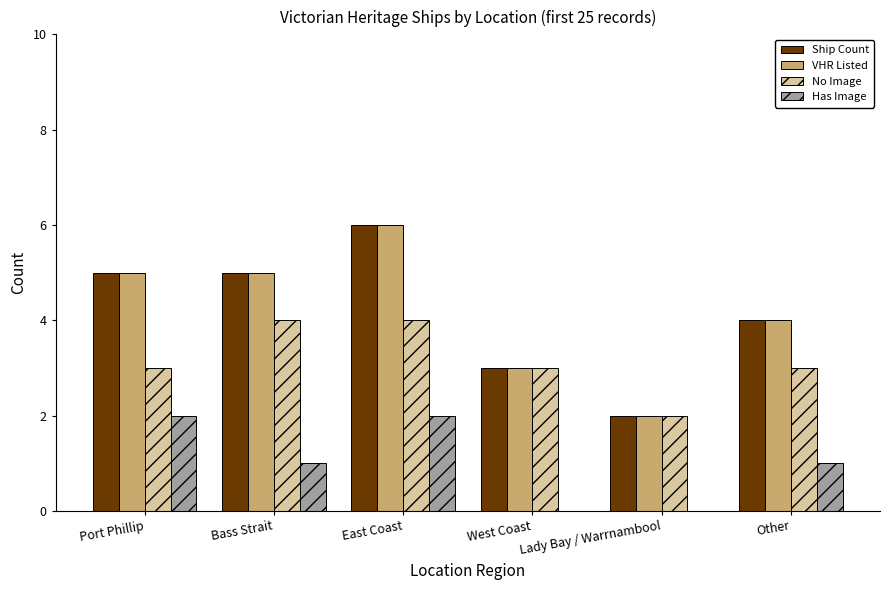

Reading left to right, extract all data points from this chart.

Ship Count: Port Phillip=5	Bass Strait=5	East Coast=6	West Coast=3	Lady Bay / Warrnambool=2	Other=4
VHR Listed: Port Phillip=5	Bass Strait=5	East Coast=6	West Coast=3	Lady Bay / Warrnambool=2	Other=4
No Image: Port Phillip=3	Bass Strait=4	East Coast=4	West Coast=3	Lady Bay / Warrnambool=2	Other=3
Has Image: Port Phillip=2	Bass Strait=1	East Coast=2	West Coast=0	Lady Bay / Warrnambool=0	Other=1